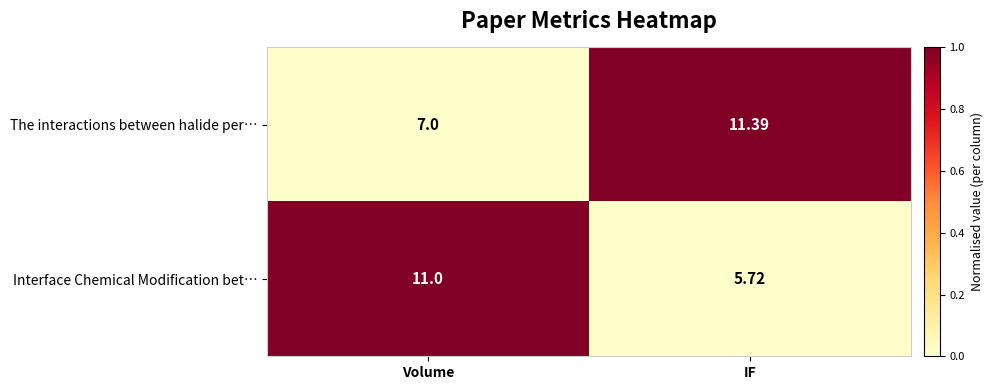

What is the difference between the highest and lowest values at IF?

5.7